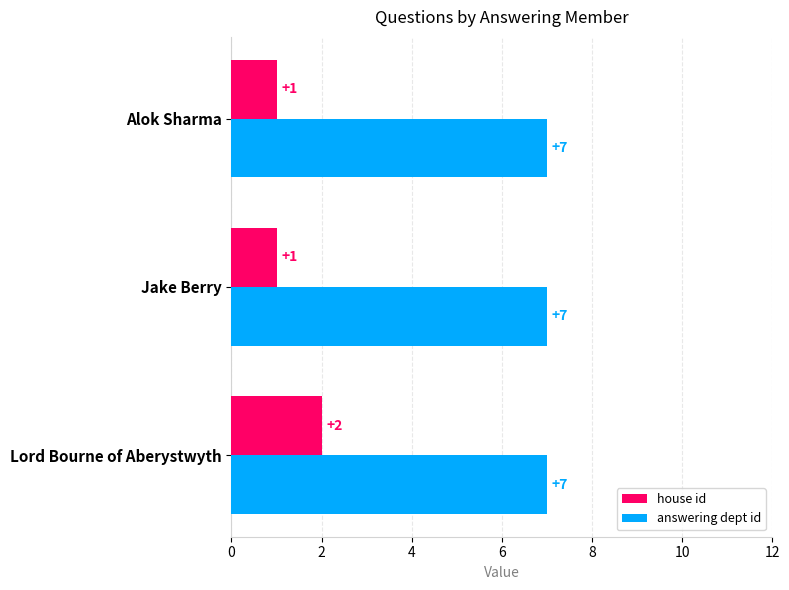

What are all the series names shown in the legend?

house id, answering dept id